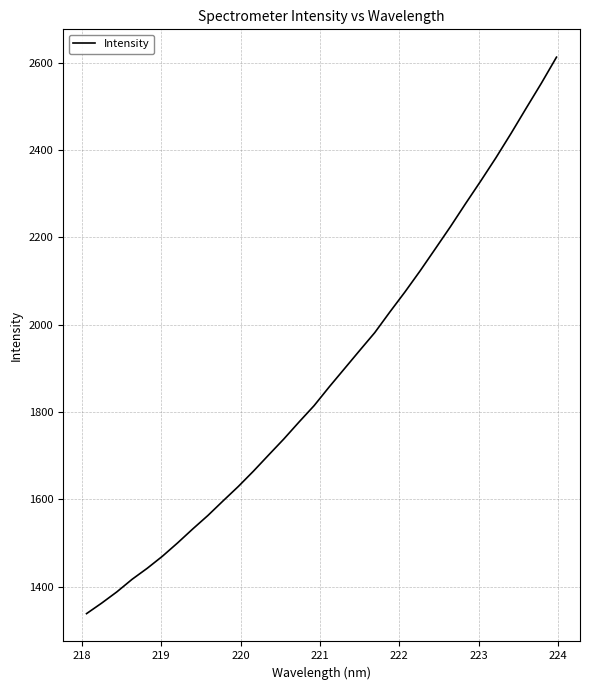

What is the minimum value shown in the chart?

1337.9